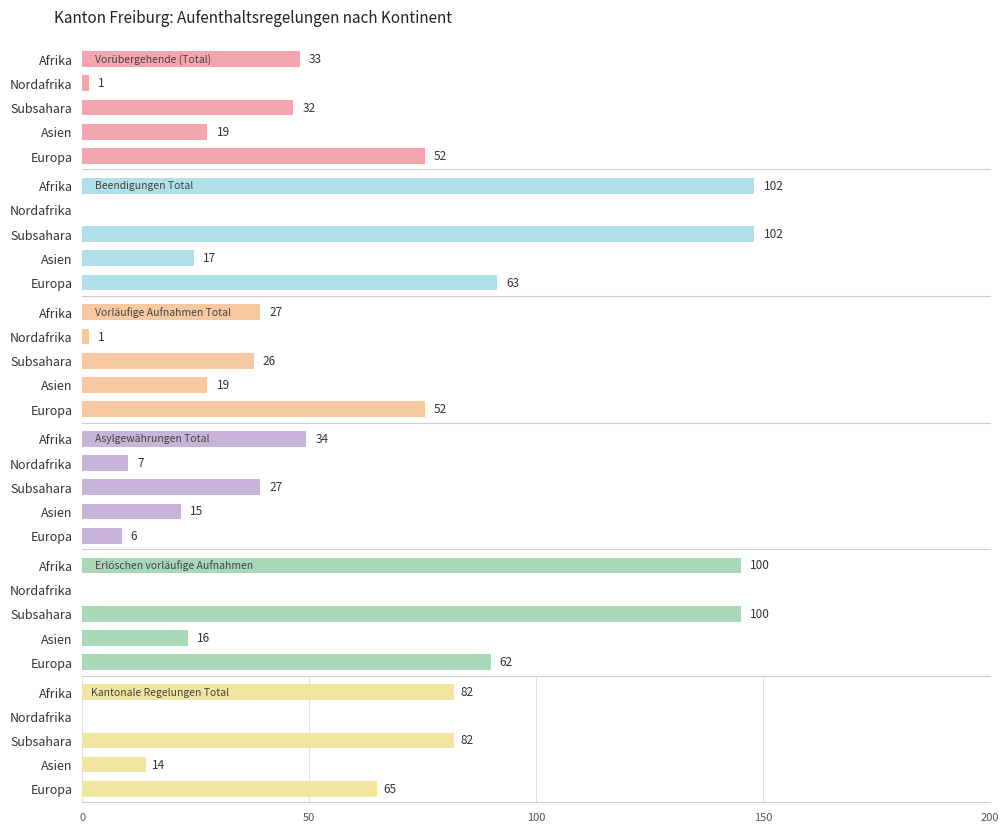

Which series has the widest spread of values?

Beendigungen Total